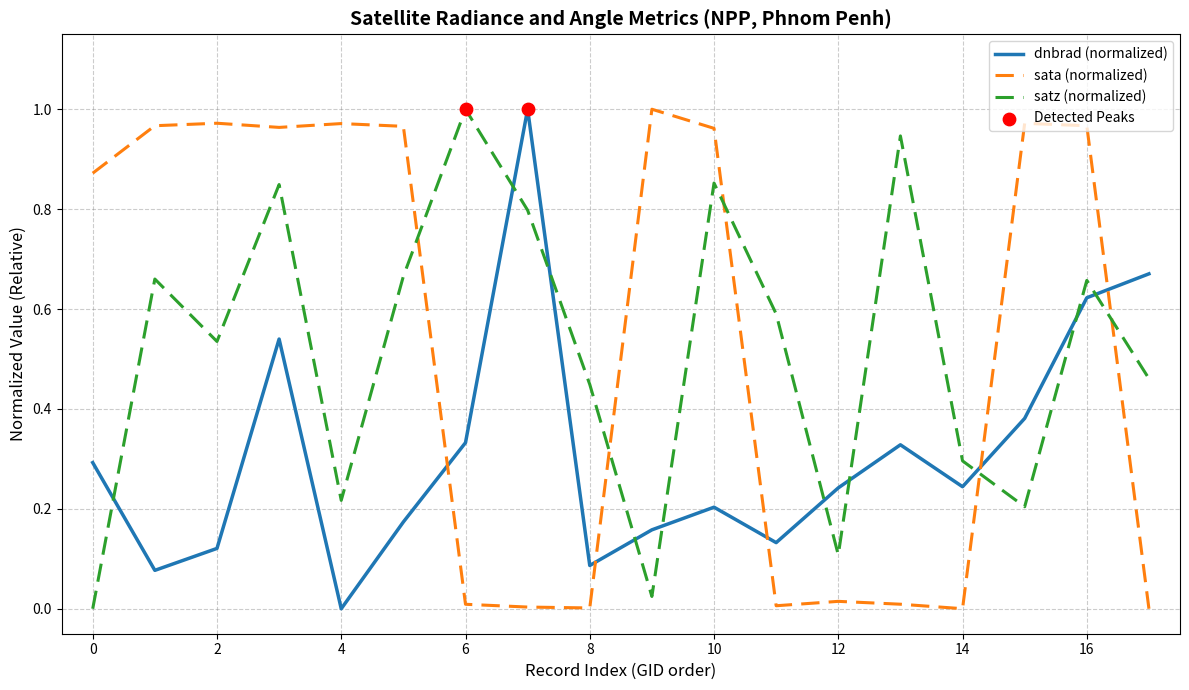

True or false: sata (normalized) and satz (normalized) cross at least once.

True